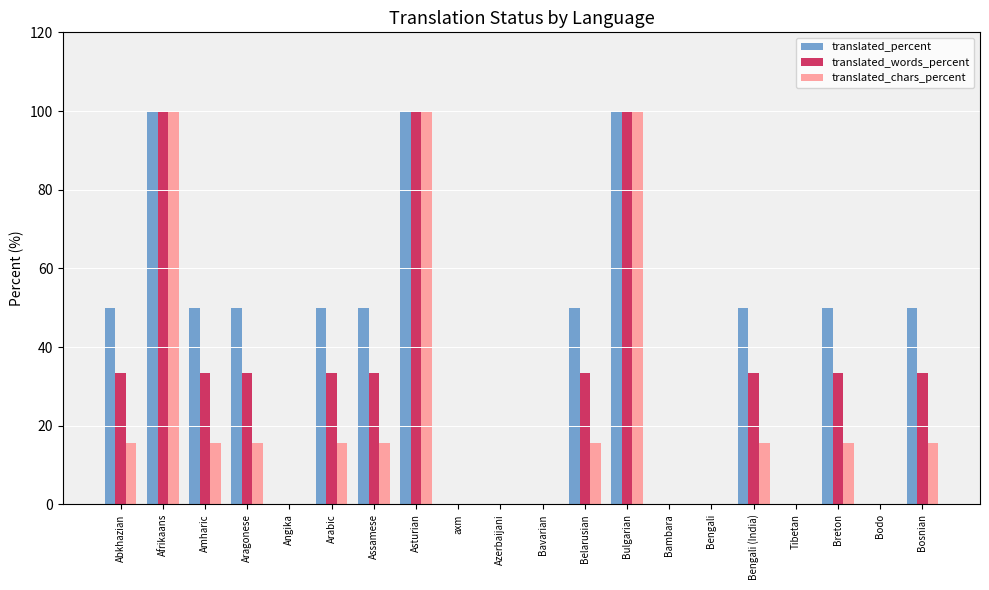

Which series has the largest total across all categories?

translated_percent